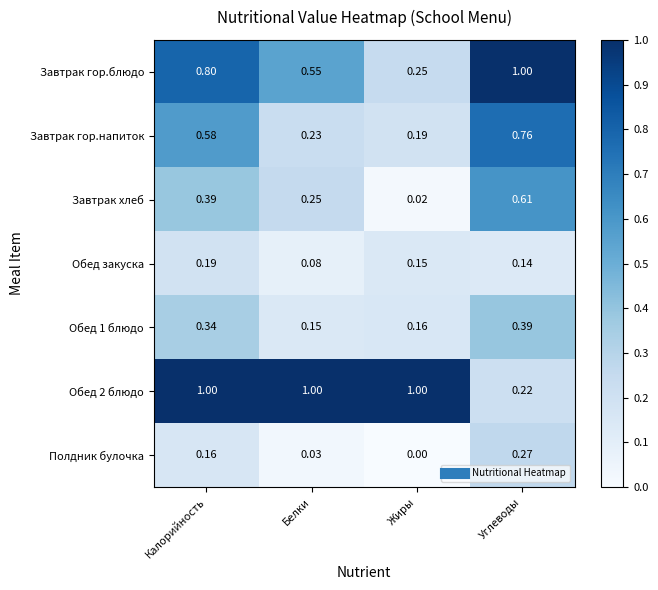

Where is Завтрак хлеб nearest to the value 0?

Жиры